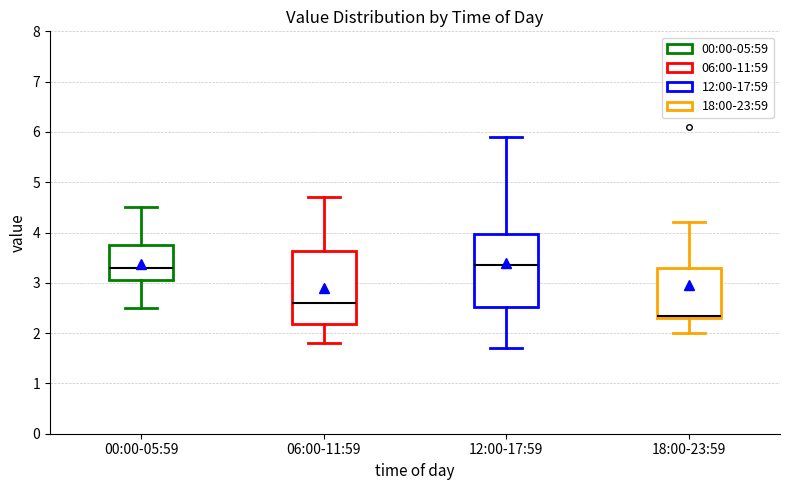

Where is the lower edge of the box for 18:00-23:59 on the y-axis? The values are not printed on the chart, so give them approximately, as read against the axis.

2.3